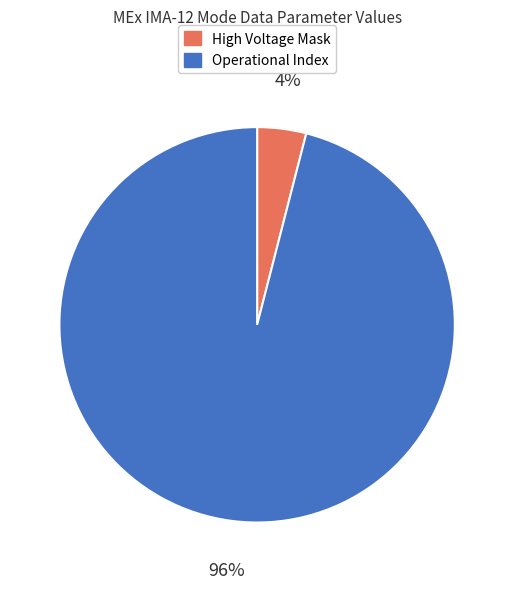

Is High Voltage Mask the majority of the pie?

No